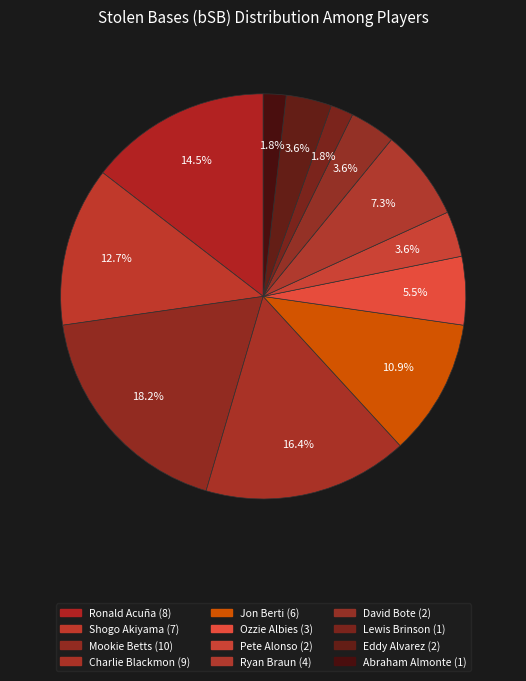

Does Ronald Acuña account for over 50% of the chart?

No